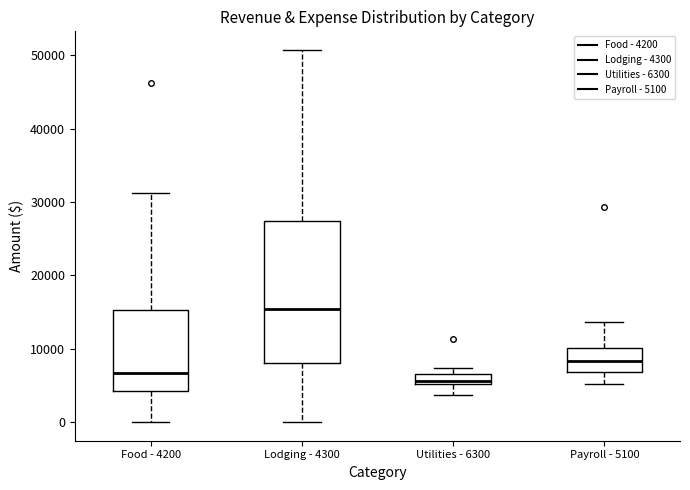

Which box has the lowest median line?

Utilities - 6300